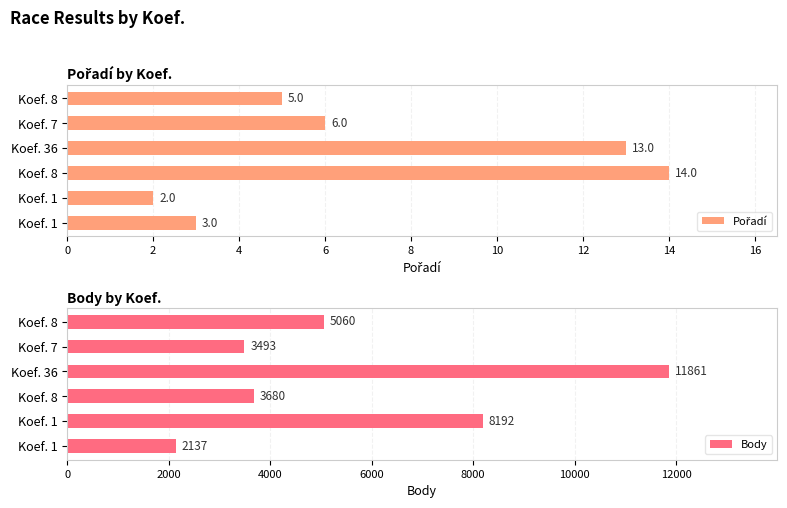

Where is Body nearest to the value 6999?

Koef. 1